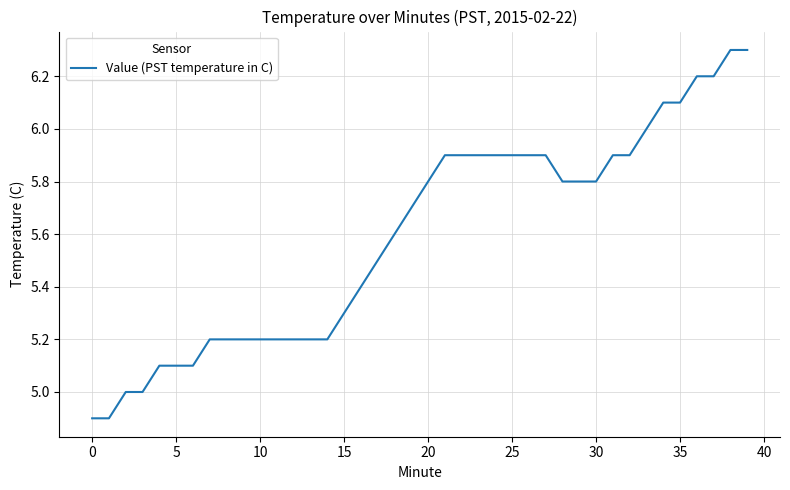

What is the minimum value shown in the chart?

4.9